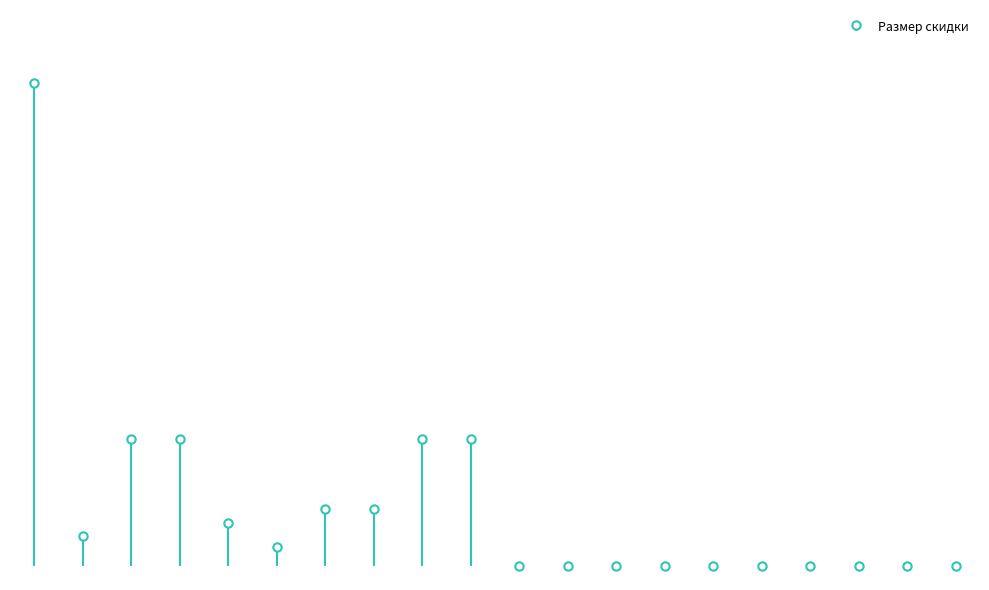

What is the difference between the second highest and minimum values?

188.0